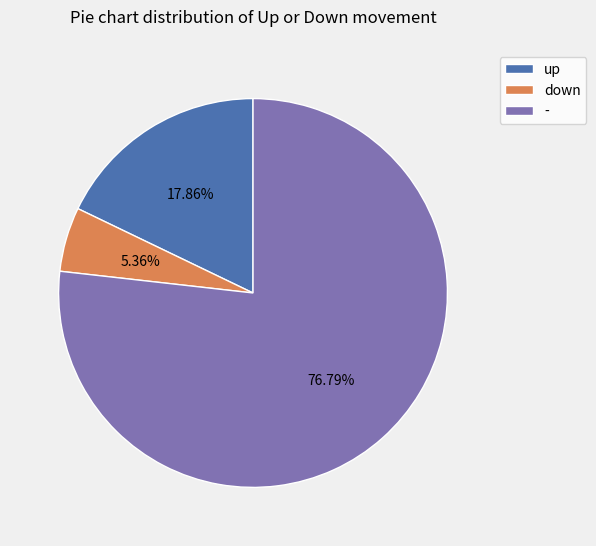

Combined, what portion of the pie is - and down?

82.1%